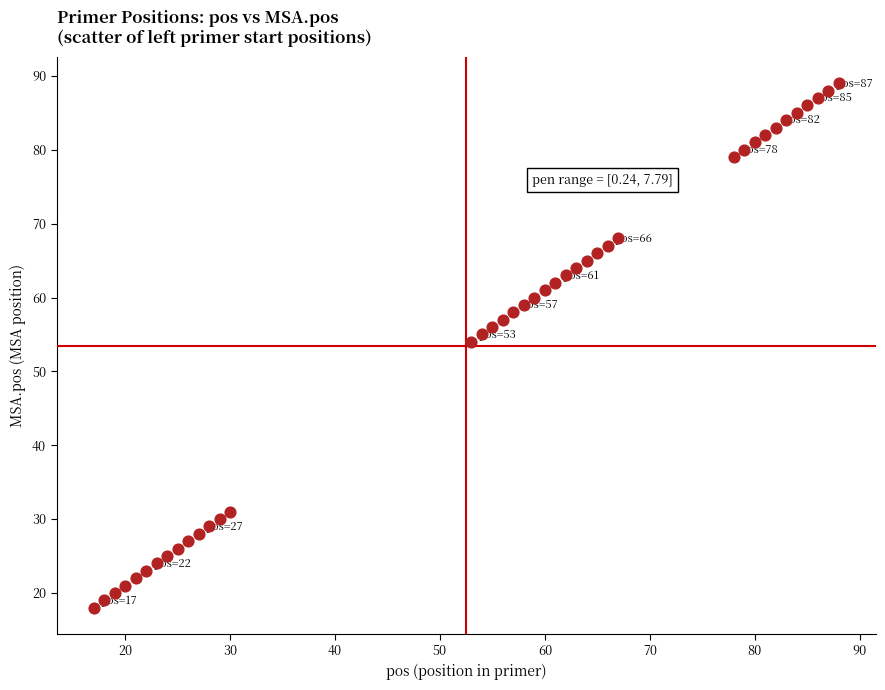

What is the range of X values (max minus min)?

71